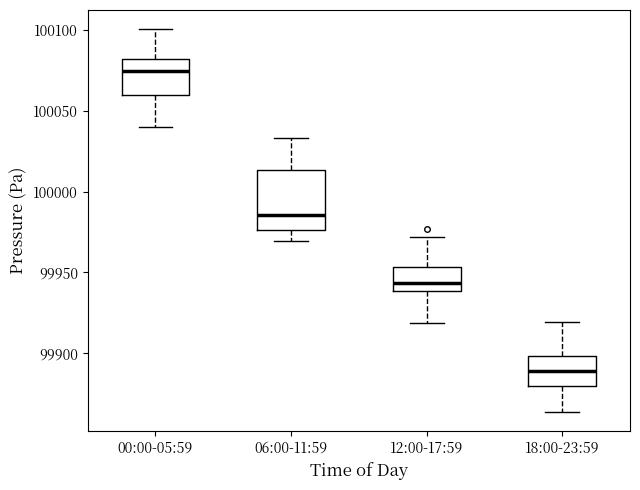

Reading left to right, transcribe this box plot: for each box, give where its median line is, the range the box spans, and where its two whiskers end, as read against the y-axis. The values are not printed on the chart, so give them approximately, as read against the axis.

00:00-05:59: median 100075, box 100060 to 100080, whiskers 100040 to 100100
06:00-11:59: median 99985, box 99975 to 100015, whiskers 99970 to 100035
12:00-17:59: median 99945, box 99940 to 99955, whiskers 99920 to 99970
18:00-23:59: median 99890, box 99880 to 99900, whiskers 99865 to 99920